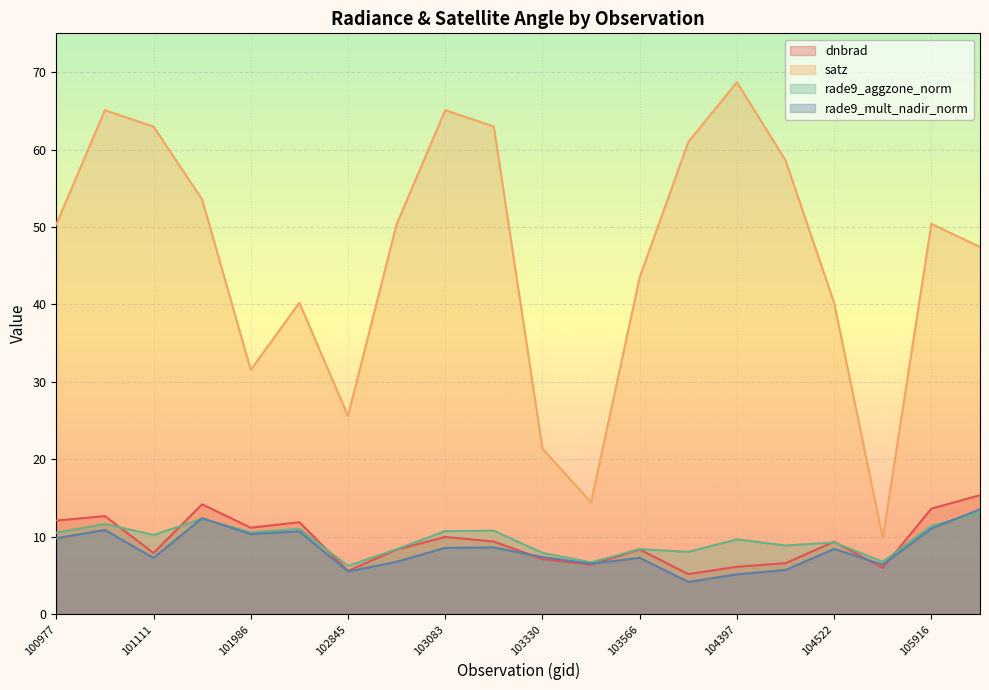

Between 105564 and 102845, which is larger?

105564